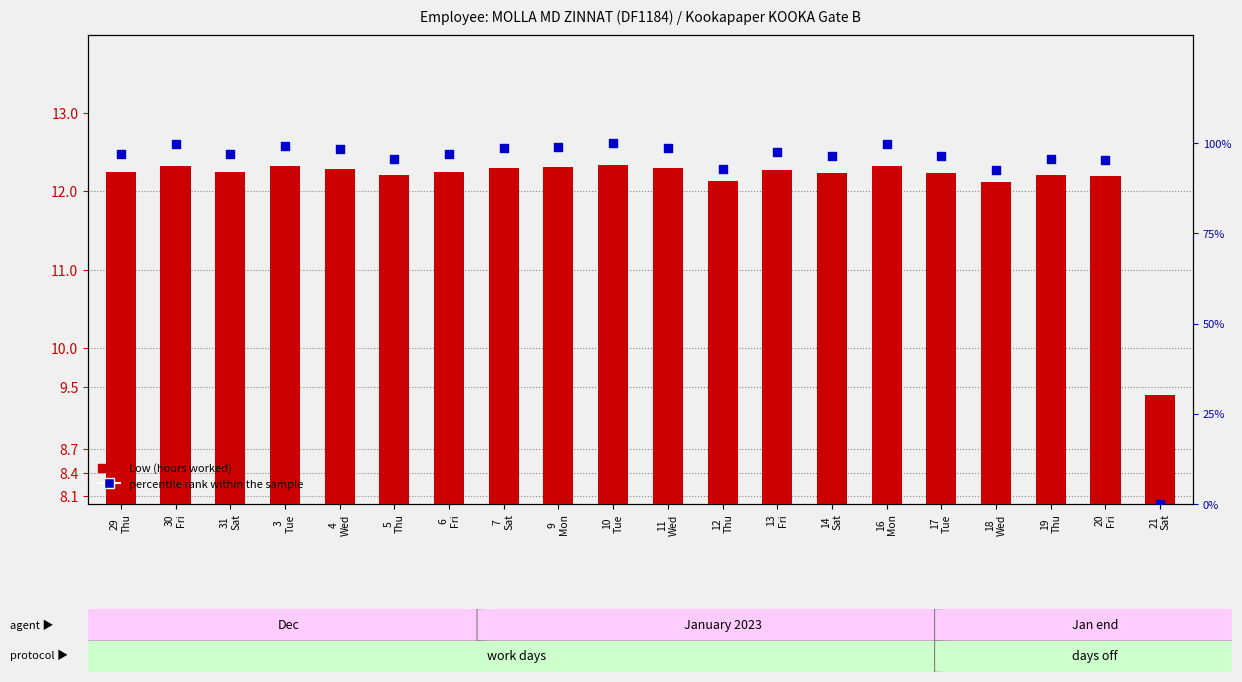

What is the total value across all series at 21
Sat?

9.4